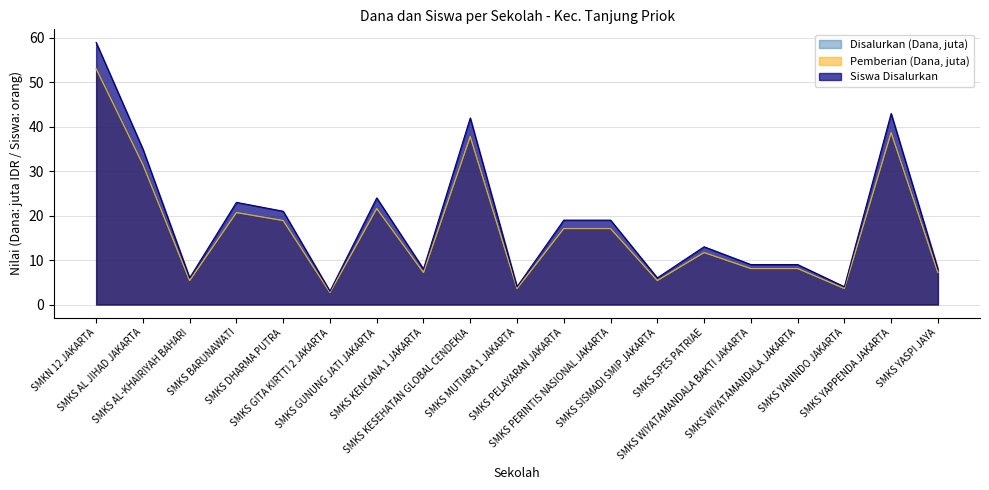

What is the difference between the highest and lowest values at SMKS KESEHATAN GLOBAL CENDEKIA?

4.2